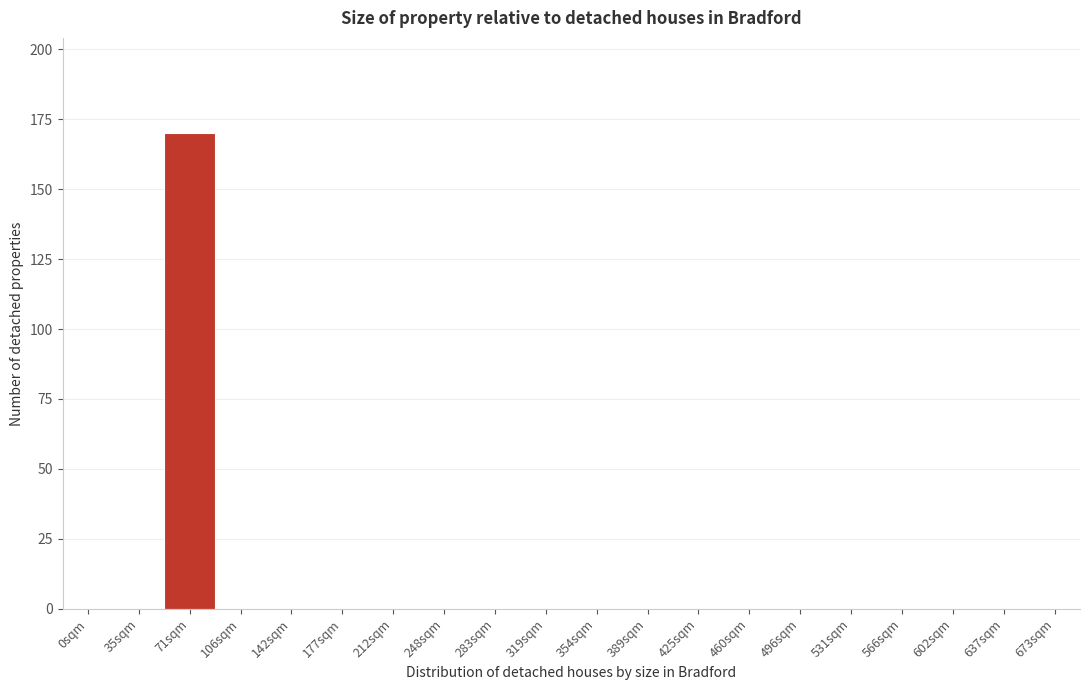

Reading left to right, what are all the values shown in this chart?

0sqm=0	35sqm=0	71sqm=170	106sqm=0	142sqm=0	177sqm=0	212sqm=0	248sqm=0	283sqm=0	319sqm=0	354sqm=0	389sqm=0	425sqm=0	460sqm=0	496sqm=0	531sqm=0	566sqm=0	602sqm=0	637sqm=0	673sqm=0